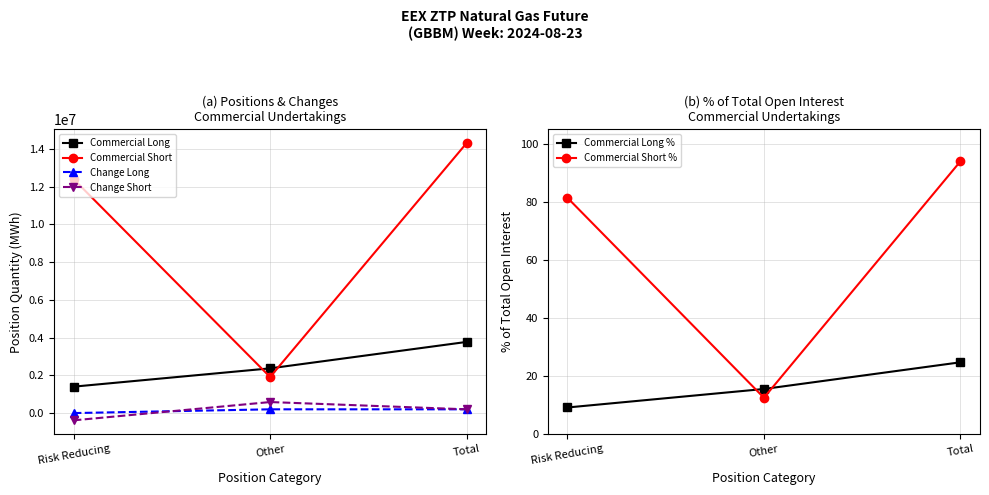

What is the sum of the Commercial Short values at Total and Risk Reducing?

26695612